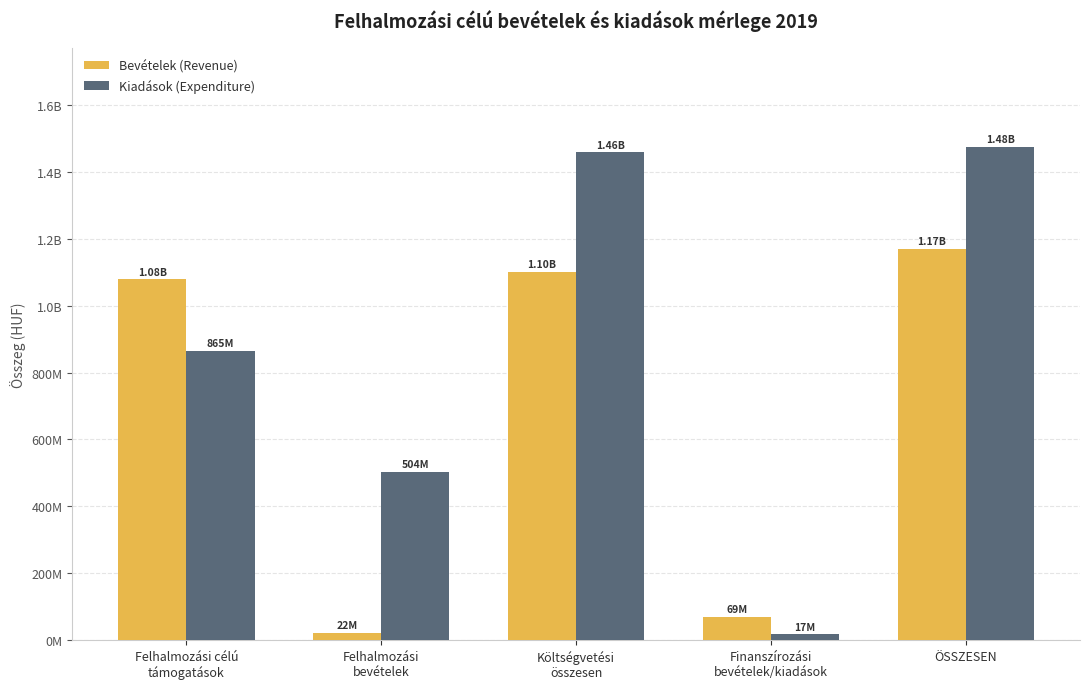

Are the bars grouped side by side (vs. stacked)?

Yes